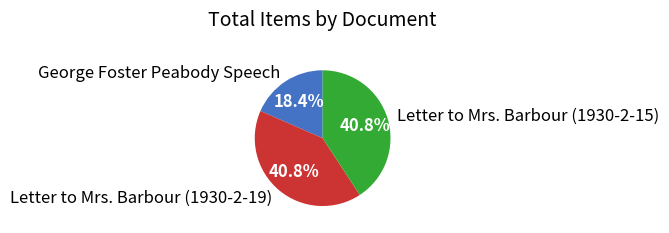

What is the ratio of the value at Letter to Mrs. Barbour (1930-2-15) to the value at Letter to Mrs. Barbour (1930-2-19)?

1.0